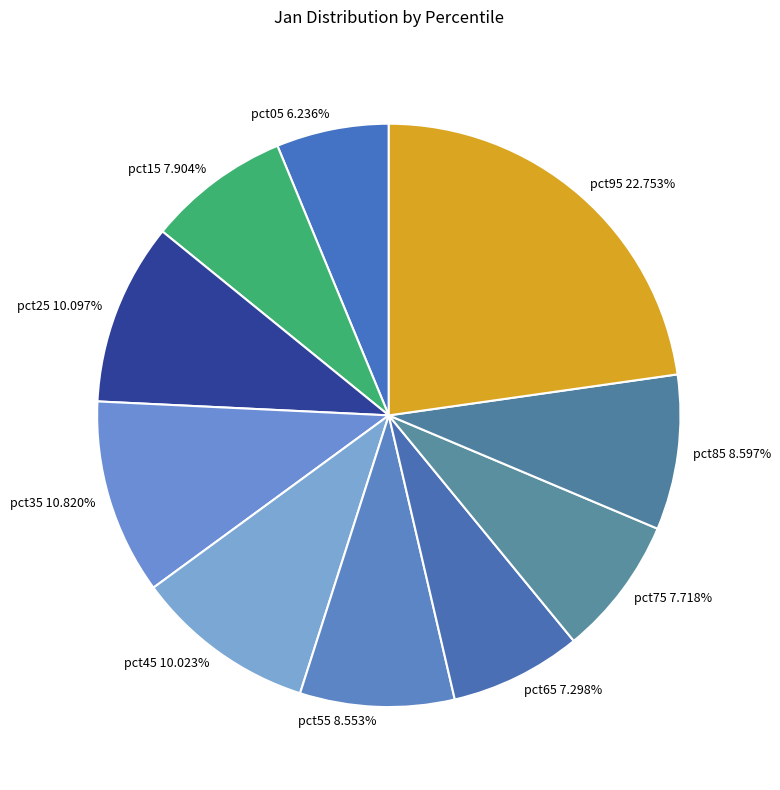

To the nearest percent, what is the combined percentage of pct55 and pct95?

31%